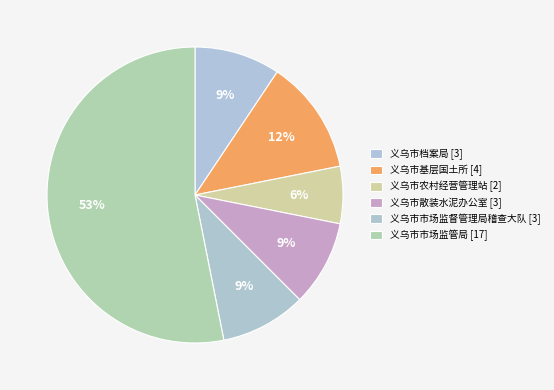

Rank the categories by value from highest to lowest.

义乌市市场监管局, 义乌市基层国土所, 义乌市档案局, 义乌市散装水泥办公室, 义乌市市场监督管理局稽查大队, 义乌市农村经营管理站